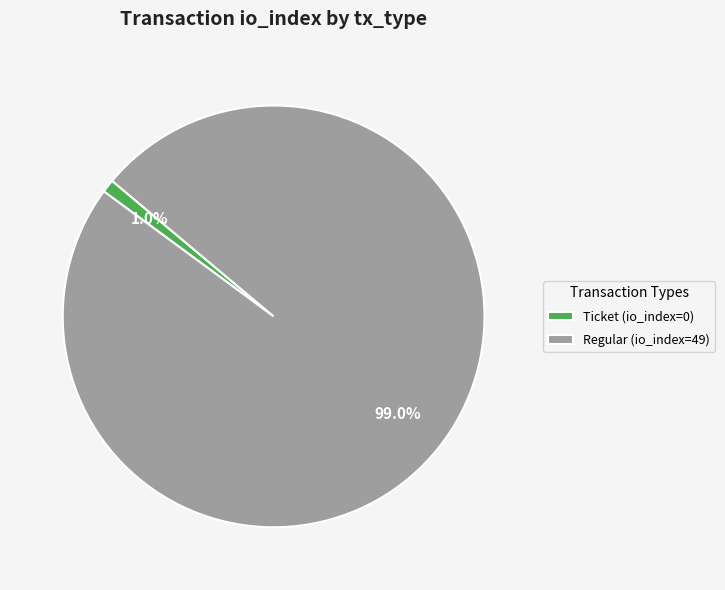

Combined, what portion of the pie is Ticket (io_index=0) and Regular (io_index=49)?

100.0%